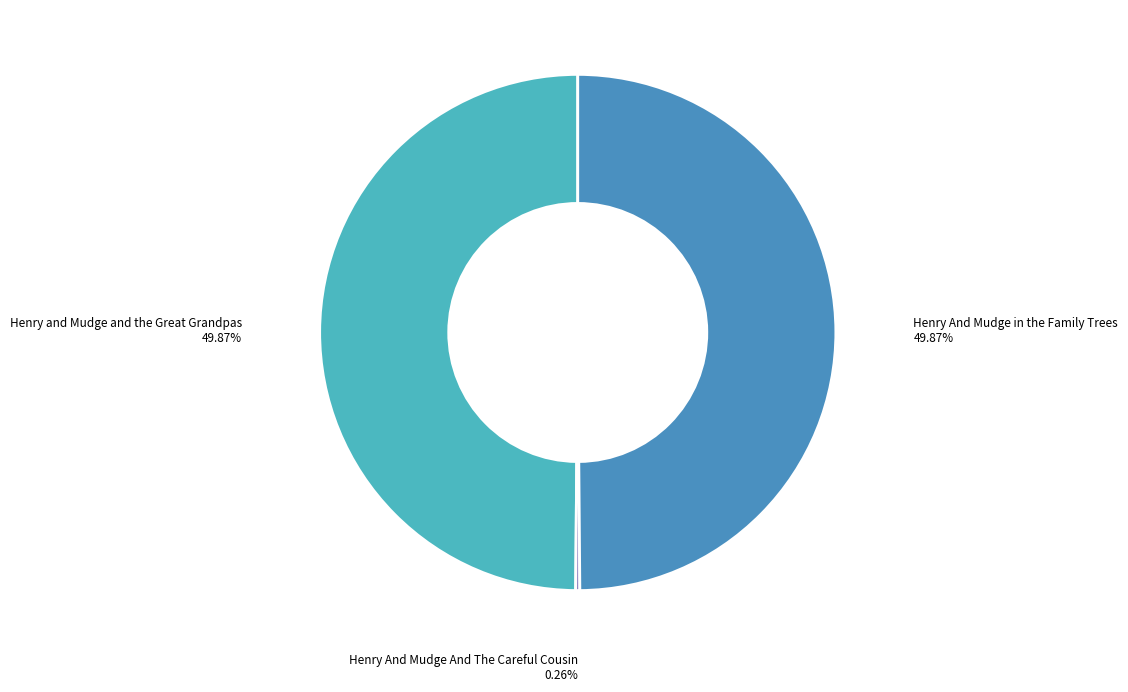

What is the smallest slice in the pie chart?

Henry And Mudge And The Careful Cousin